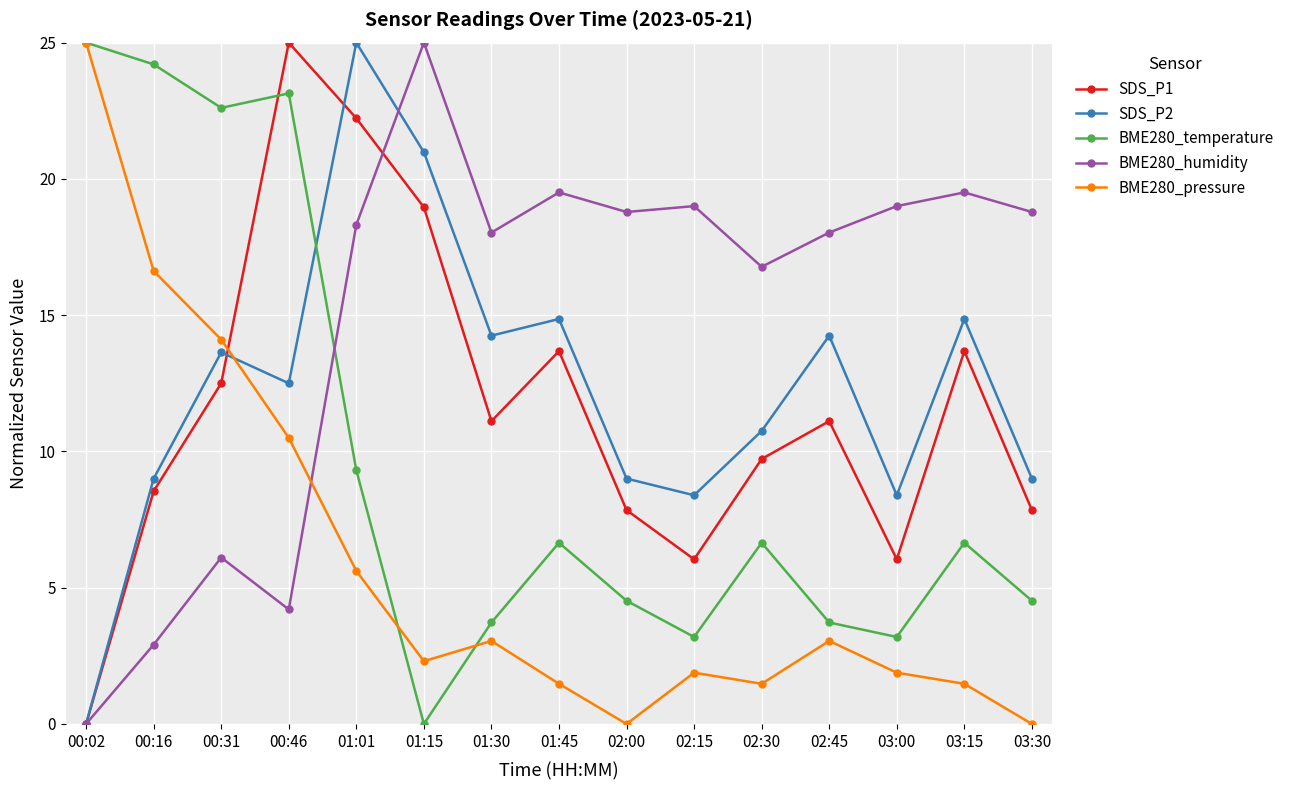

How many positive values does the BME280_humidity series have?

14